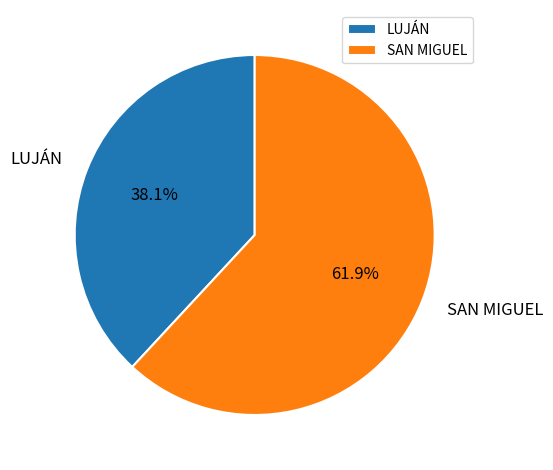

What is the ratio of the value at SAN MIGUEL to the value at LUJÁN?

1.6